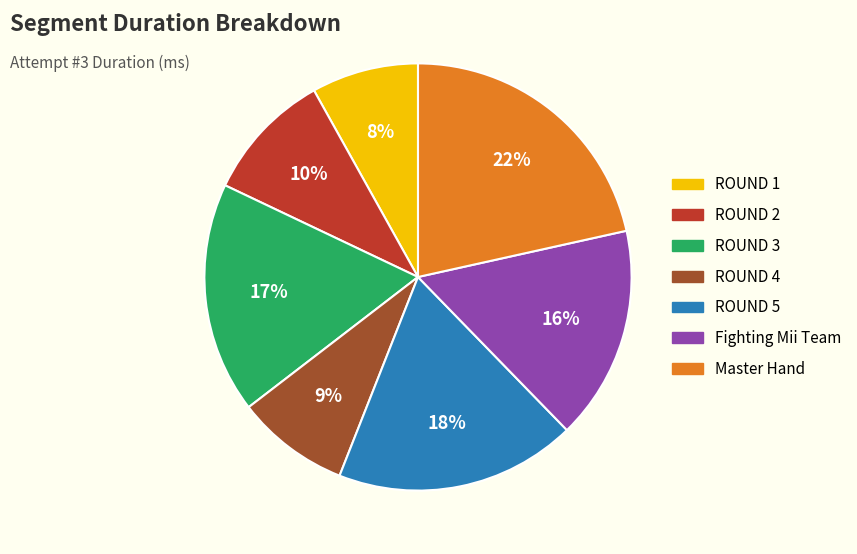

Does any single category account for the majority?

No